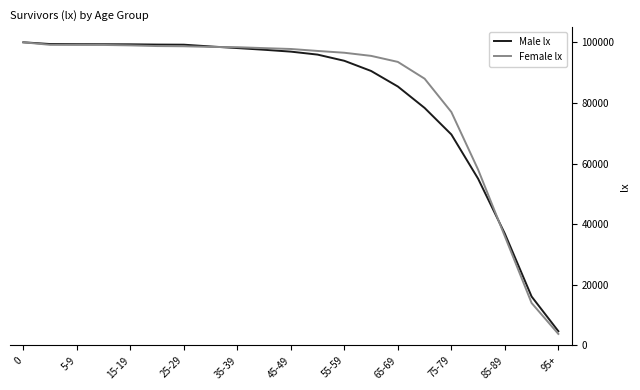

What is the greatest value displayed?

100000